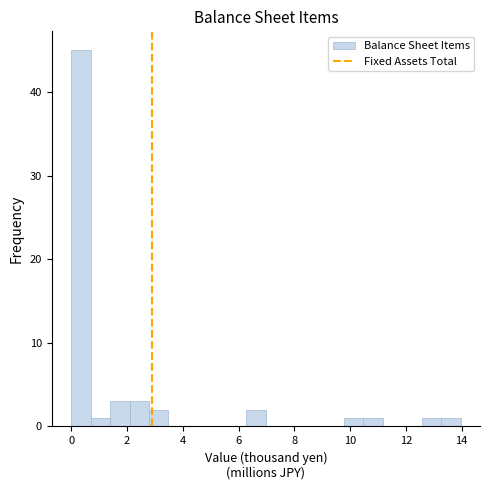

Read against the x-axis, roughly where is the centre of the tallest bar?

0.4